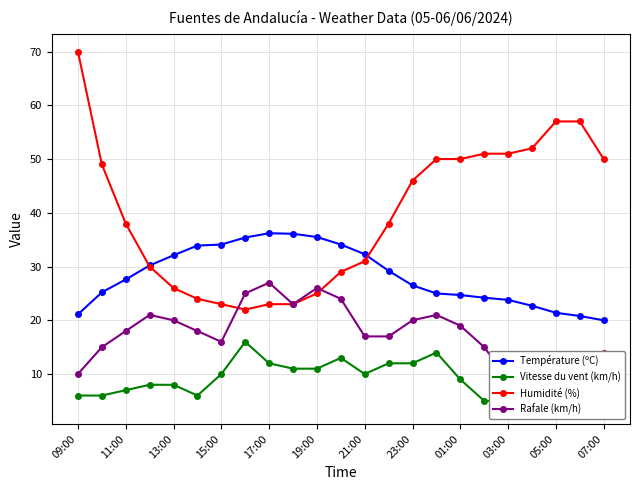

True or false: Température (ºC) has a value of 32.2 at 07:00.

False